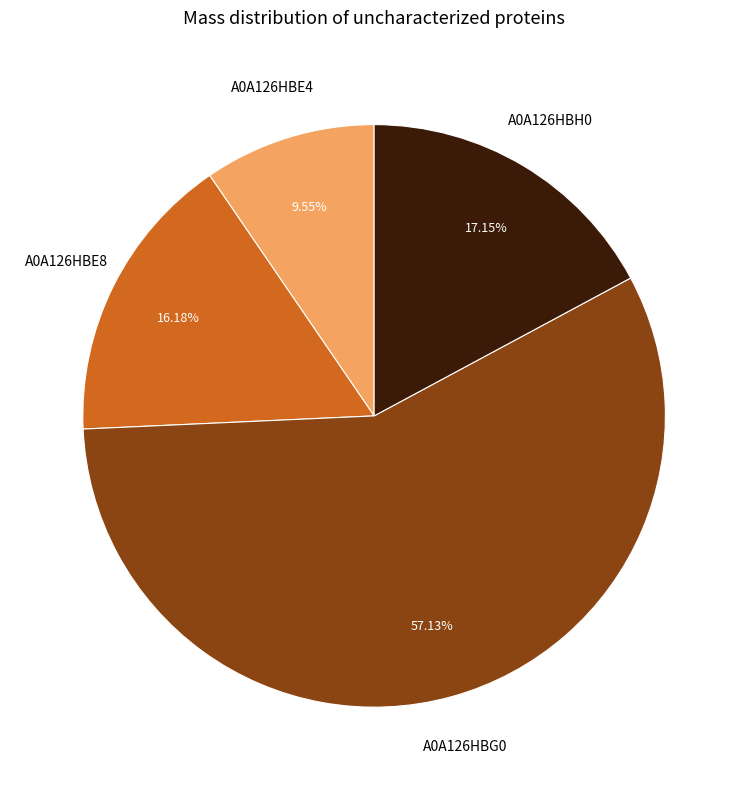

Is there a majority slice in this chart?

Yes